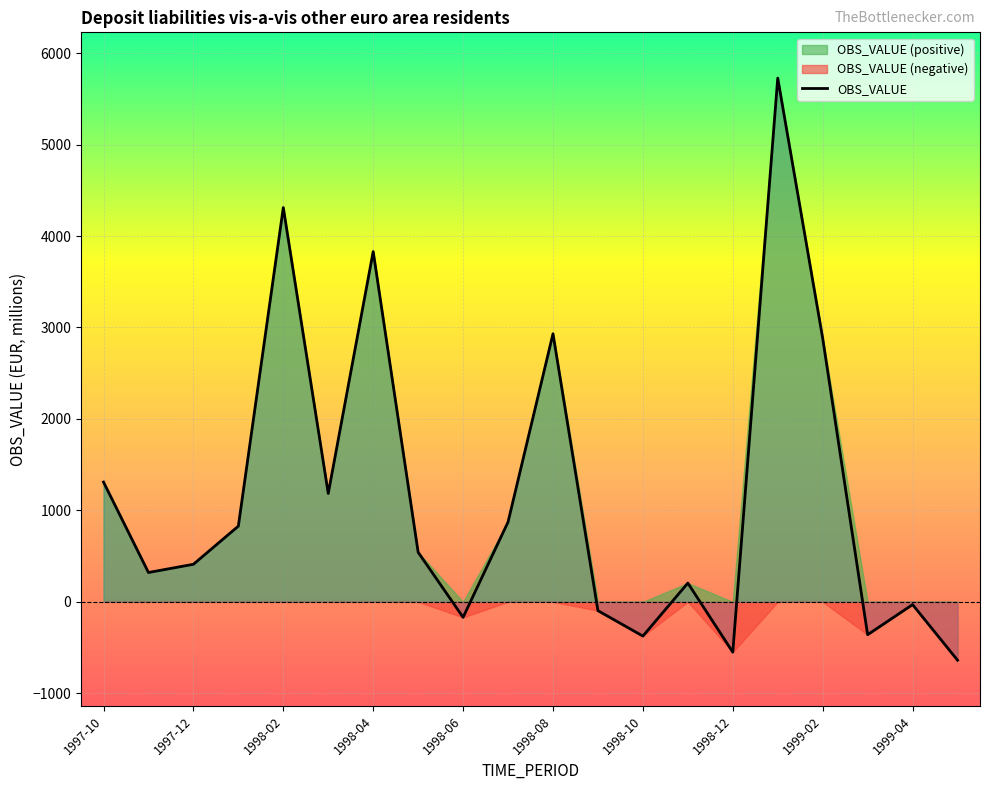

How many lines are shown in the chart?

1